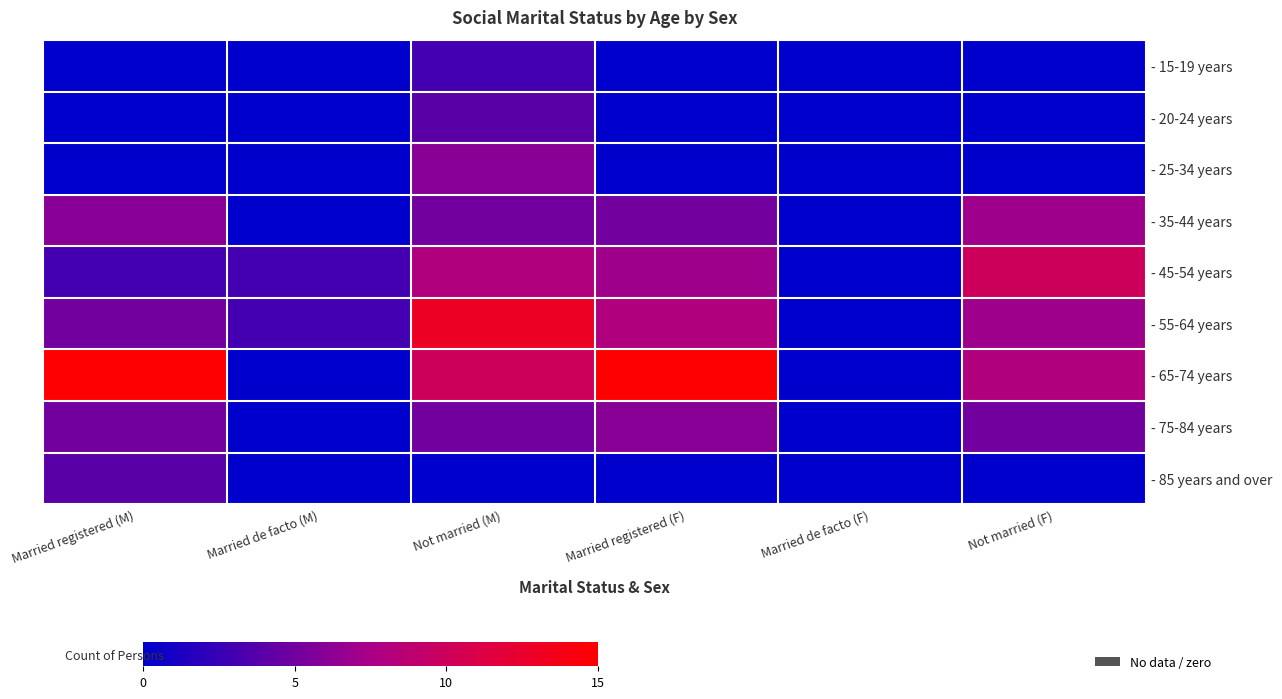

List the series in order of their peak value, lowest first.

- 15-19 years, - 20-24 years, - 85 years and over, - 25-34 years, - 75-84 years, - 35-44 years, - 45-54 years, - 55-64 years, - 65-74 years